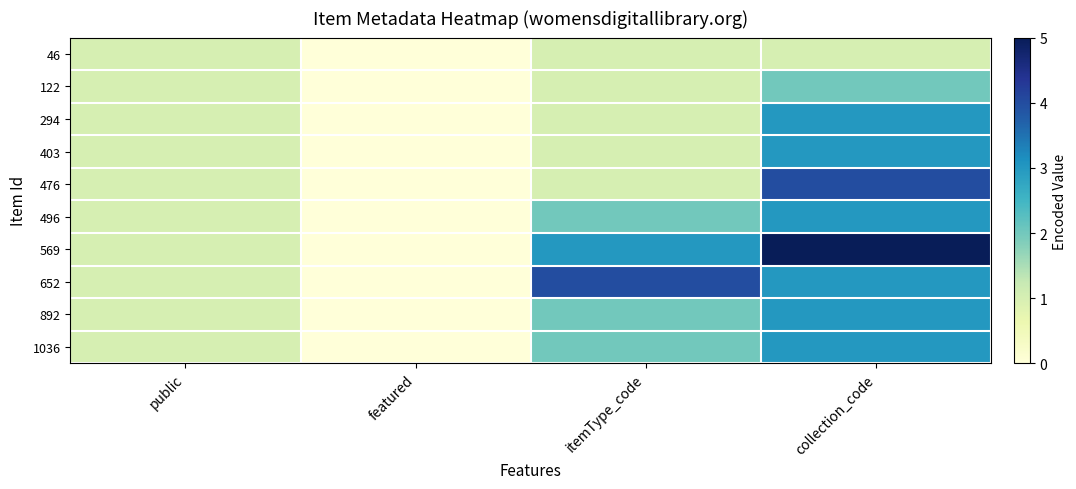

What is the spread (max minus min) of values at collection_code?

4